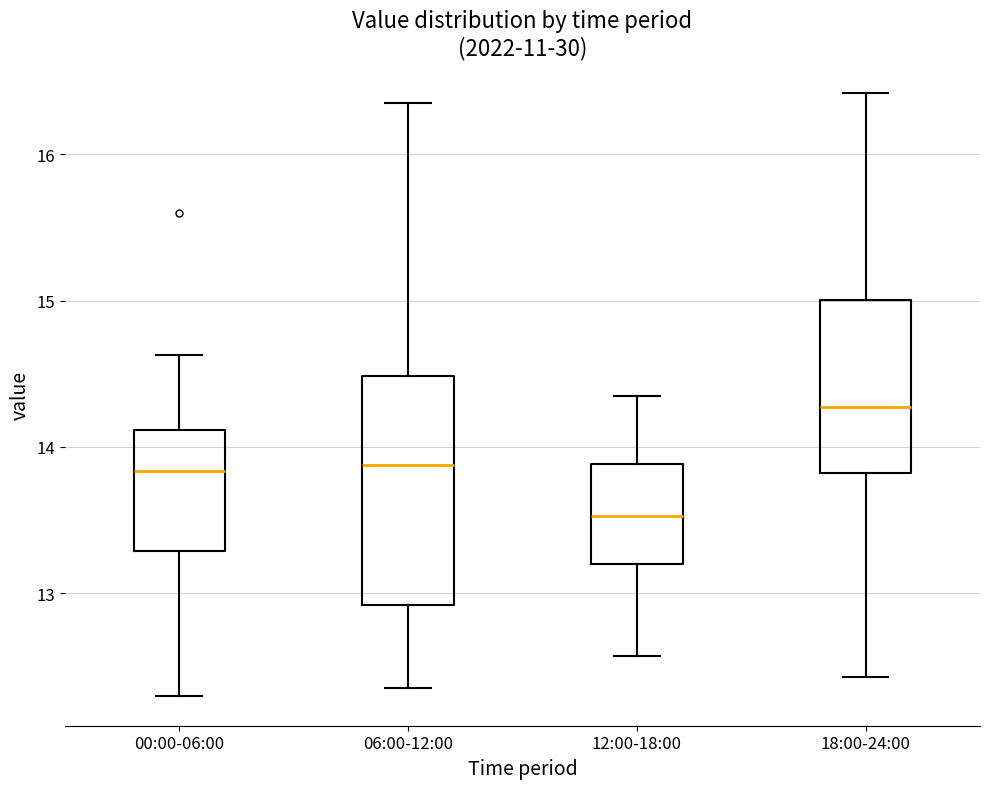

Reading left to right, read every box against the y-axis: the position of its median line, the range the box covers, and the ends of its whiskers. The values are not printed on the chart, so give them approximately, as read against the axis.

00:00-06:00: median 13.8, box 13.3 to 14.1, whiskers 12.3 to 14.6
06:00-12:00: median 13.9, box 12.9 to 14.5, whiskers 12.4 to 16.4
12:00-18:00: median 13.5, box 13.2 to 13.9, whiskers 12.6 to 14.4
18:00-24:00: median 14.3, box 13.8 to 15.0, whiskers 12.4 to 16.4